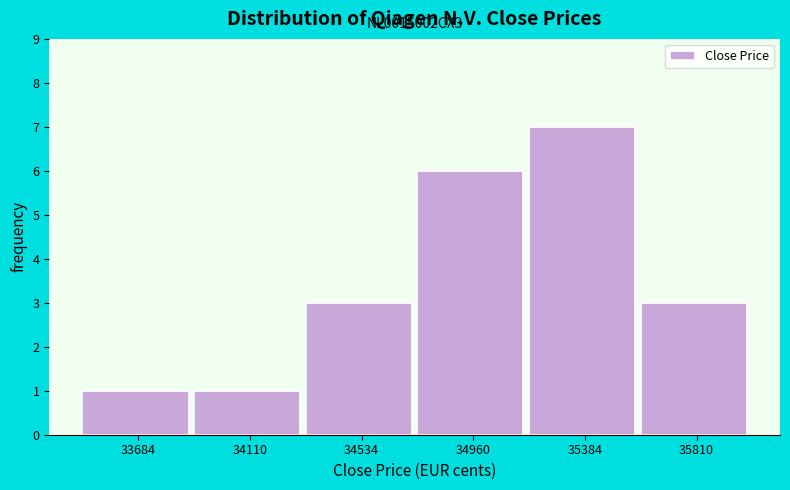

Which range on the x-axis has the tallest bar?

35150 to 35600